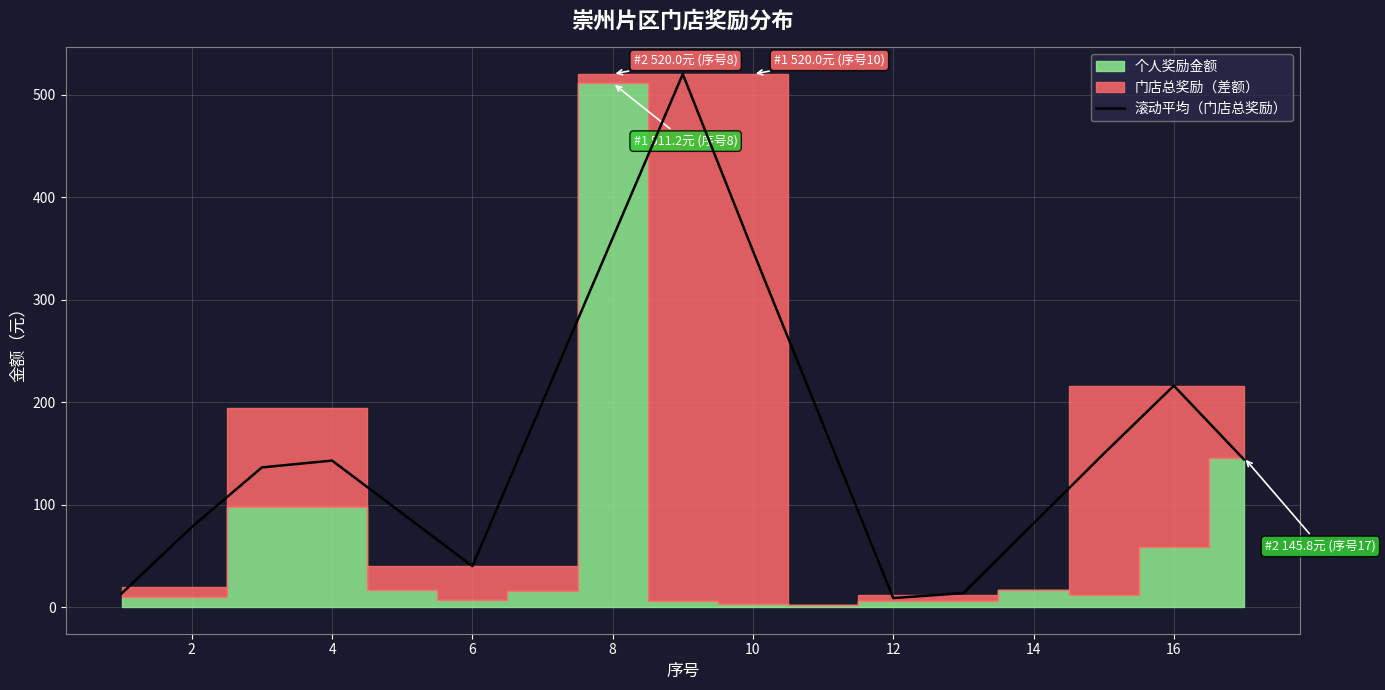

Where is 滚动平均（门店总奖励） nearest to the value 264?

16